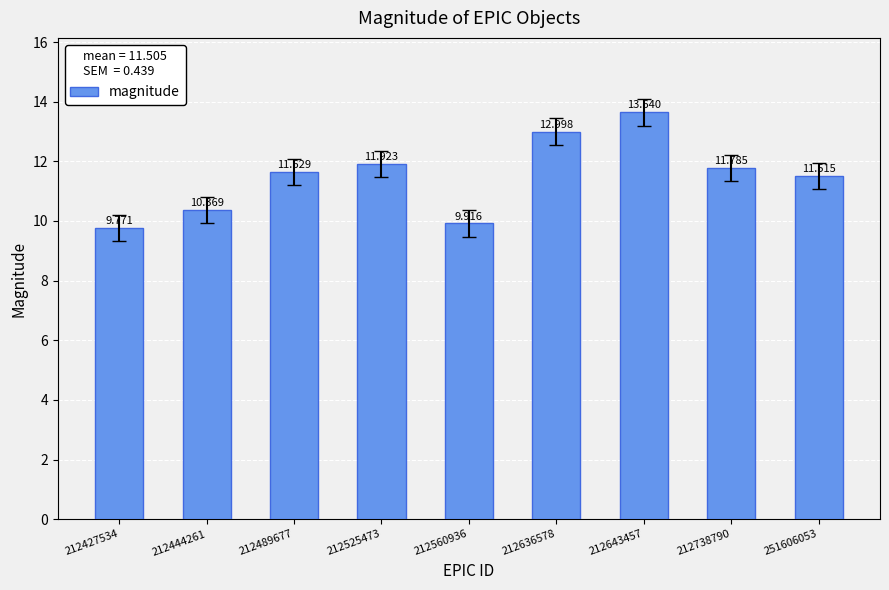

True or false: the data shows 21.3 at 212525473.

False